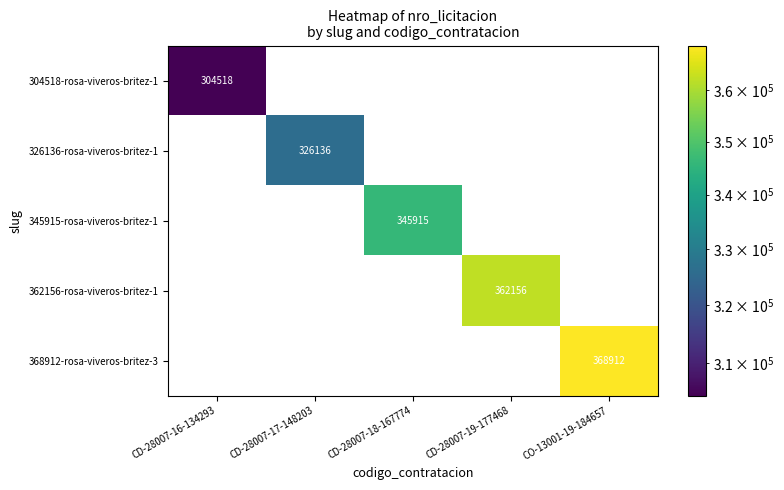

Is it true that 368912-rosa-viveros-britez-3 equals 210670 at CO-13001-19-184657?

False